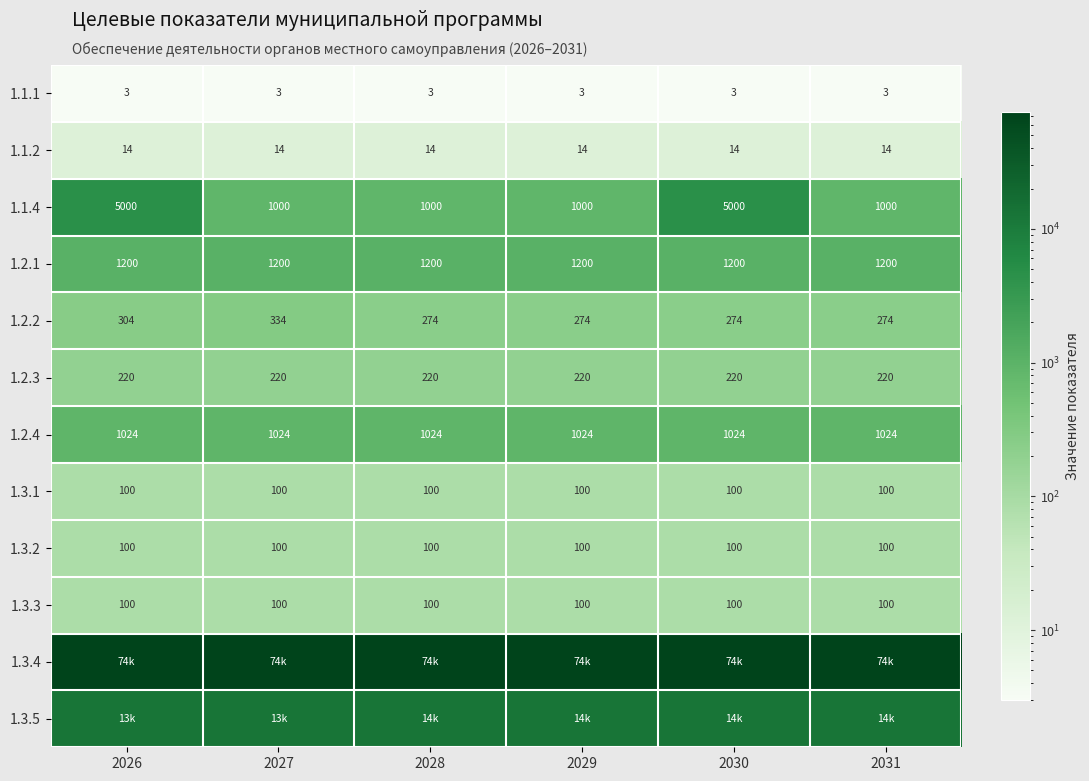

Which has a higher value, 2031 or 2029?

2031